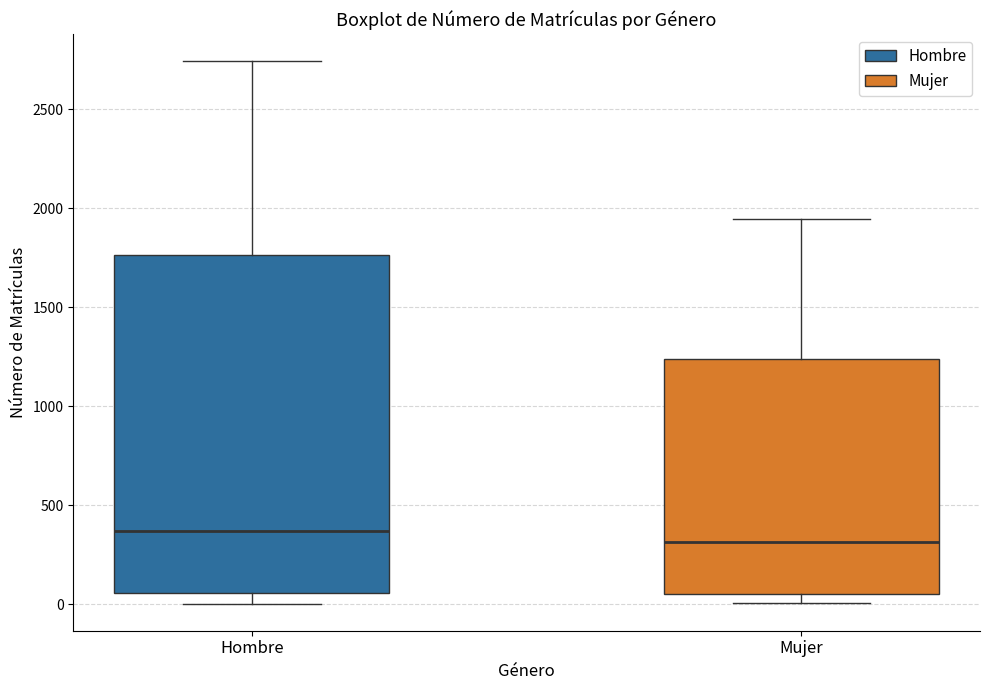

Which box's median line is the highest?

Hombre